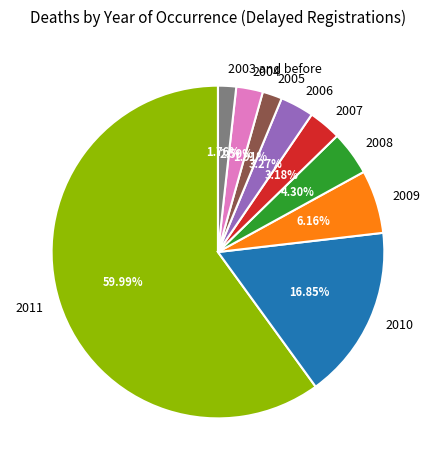

To the nearest percent, what is the combined percentage of 2009 and 2006?

9%